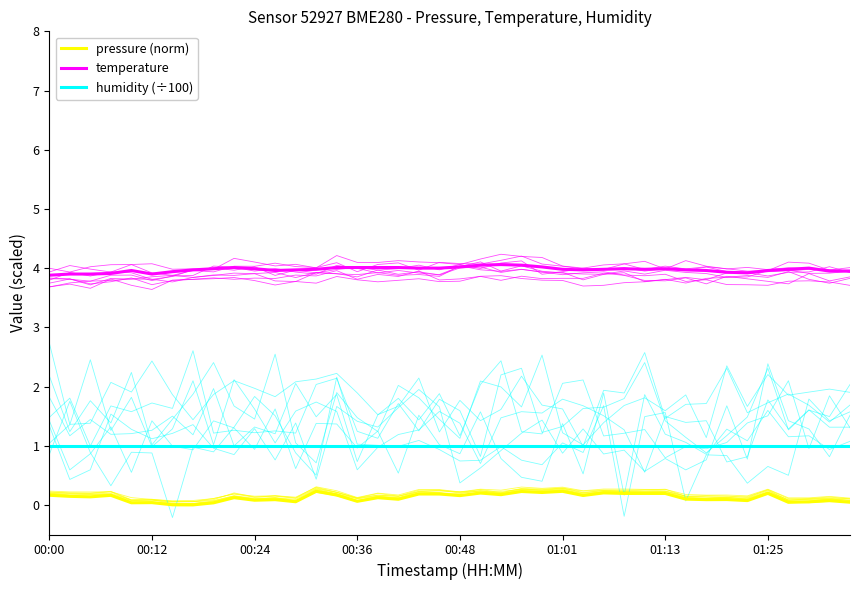

Rank the categories by humidity (÷100) value from lowest to highest.

00:00, 00:12, 00:24, 00:36, 00:48, 01:01, 01:13, 01:25, 8, 9, 10, 11, 12, 13, 14, 15, 16, 17, 18, 19, 20, 21, 22, 23, 24, 25, 26, 27, 28, 29, 30, 31, 32, 33, 34, 35, 36, 37, 38, 39